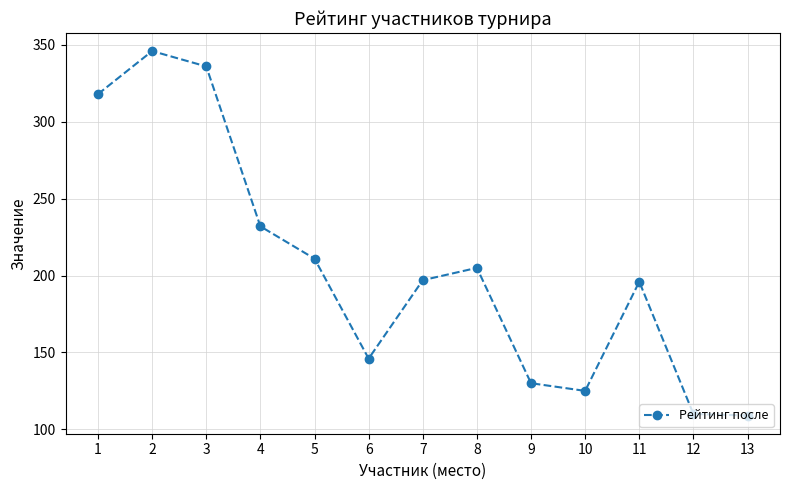

What is the difference between the values at 12 and 1?

208